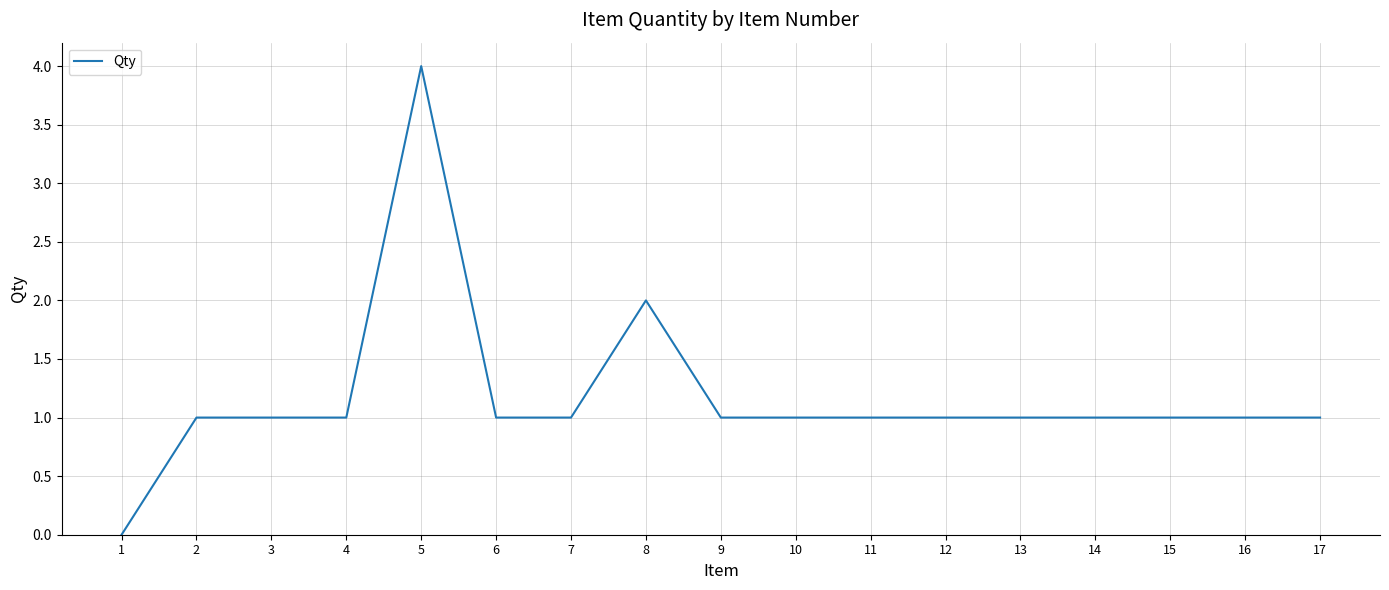

Between 5 and 8, which is larger?

5